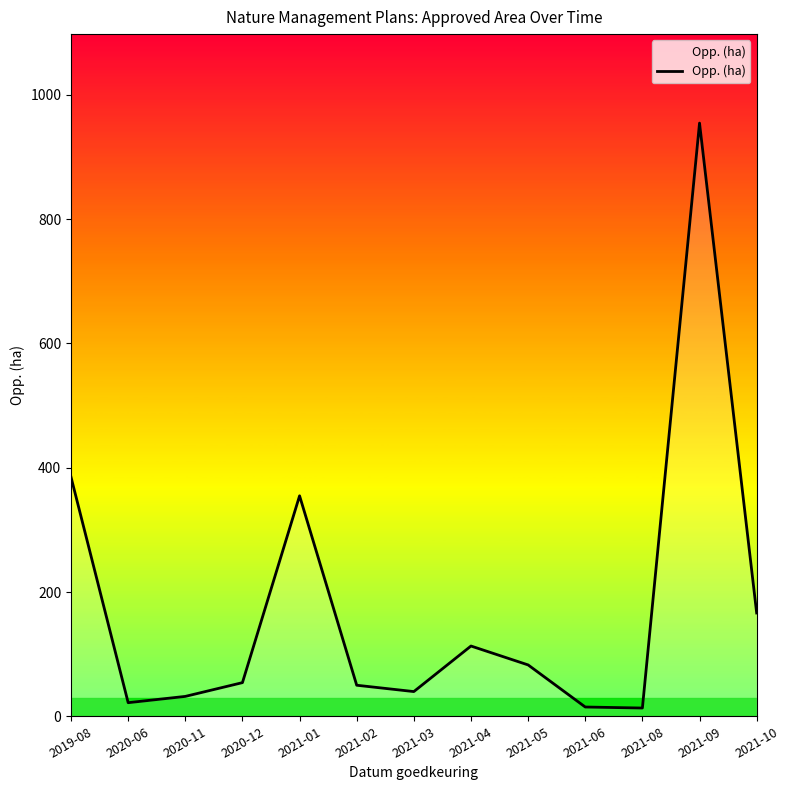

Where is the data nearest to the value 484?

2019-08